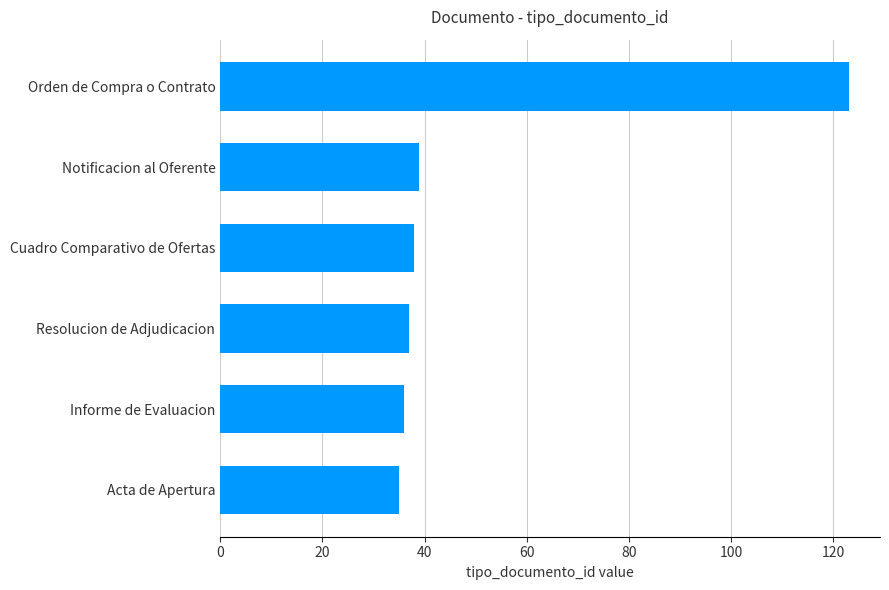

Which label corresponds to the largest value in the chart?

Orden de Compra o Contrato